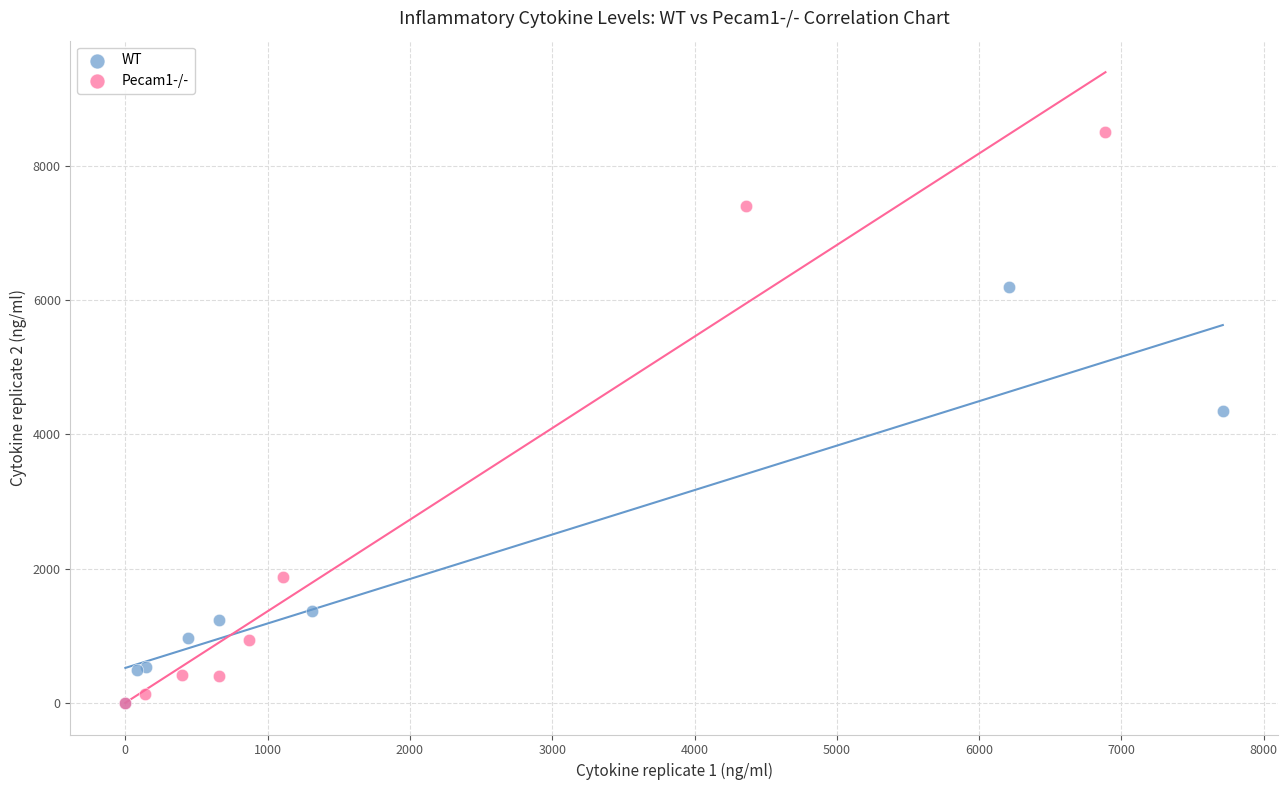

Which series has the largest Y range (max minus min)?

Pecam1-/-